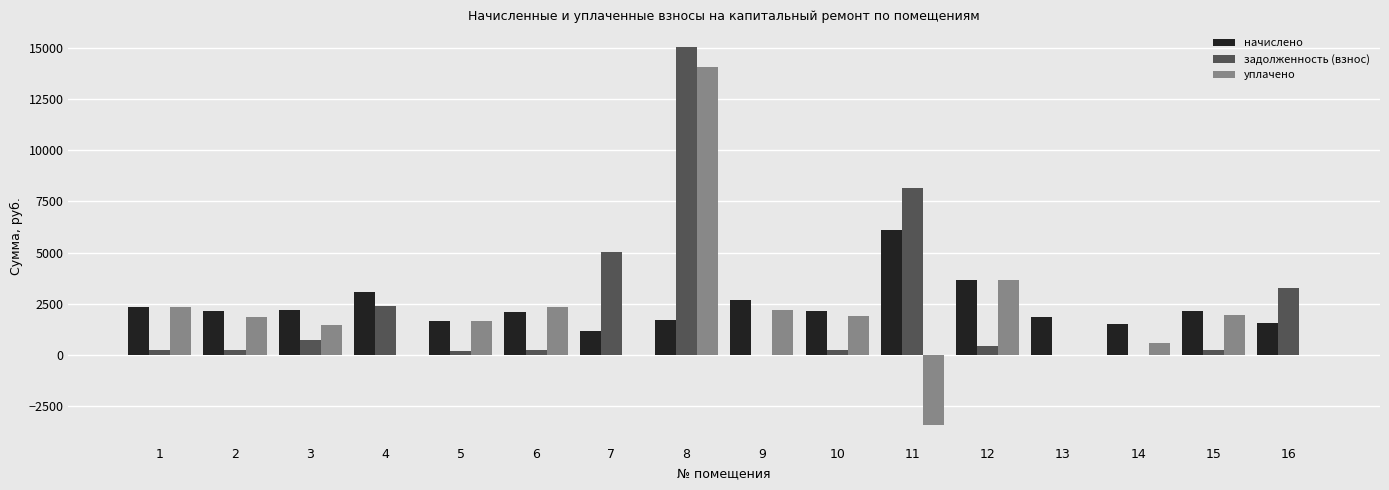

What is the sum of all задолженность (взнос) values?

36369.4